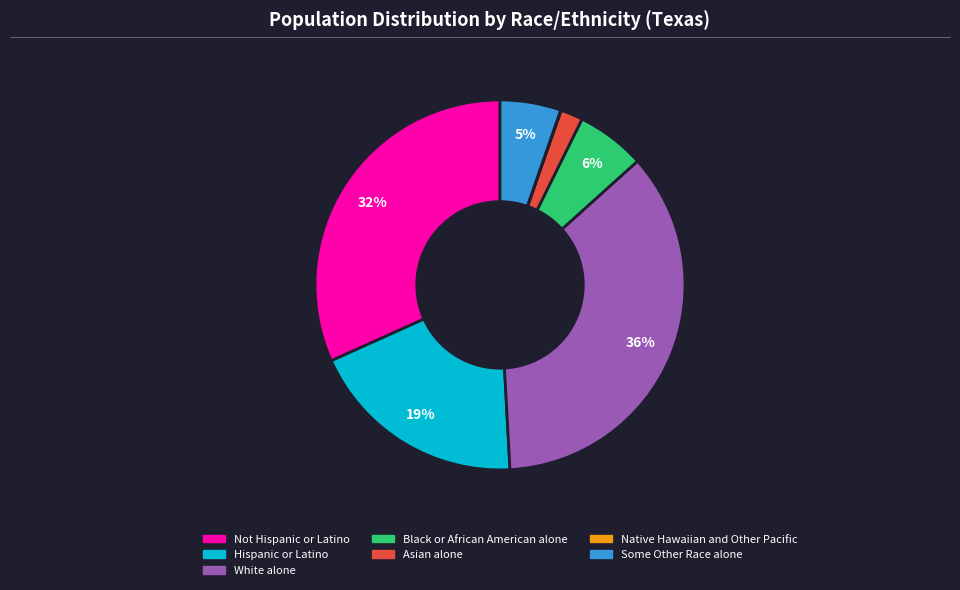

What is the largest slice in the pie chart?

White alone